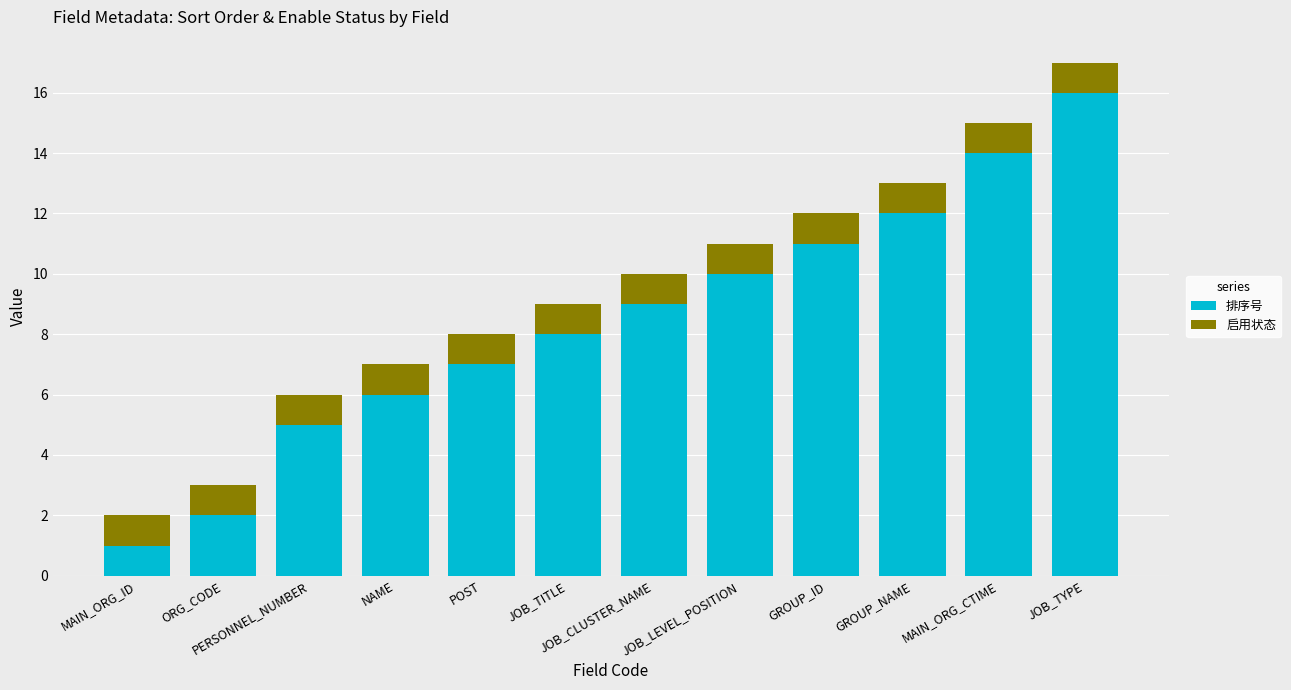

What is the sum of all 排序号 values?

101